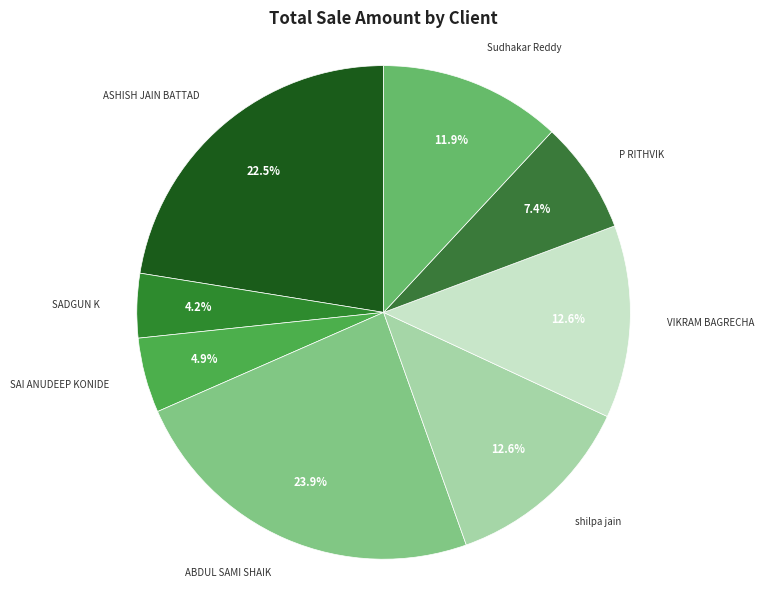

Is it true that Sudhakar Reddy is 19% of the pie?

False